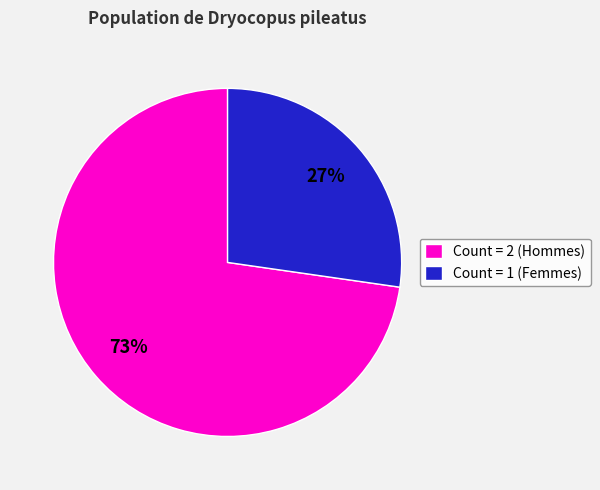

Is it true that Count = 1 (Femmes) is 27% of the pie?

True